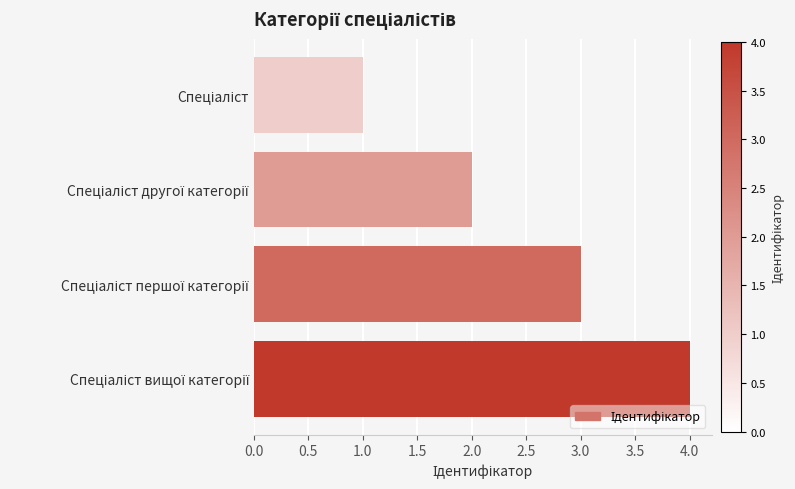

What is the sum of all values?

10